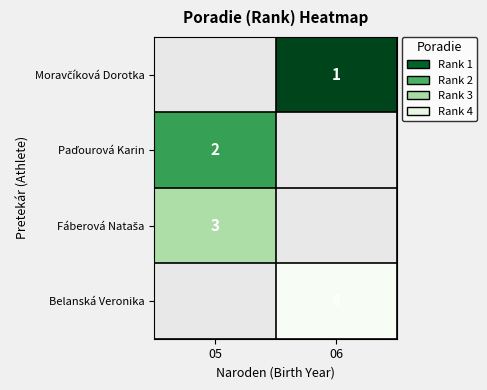

What is the spread (max minus min) of values at 06?

3.0